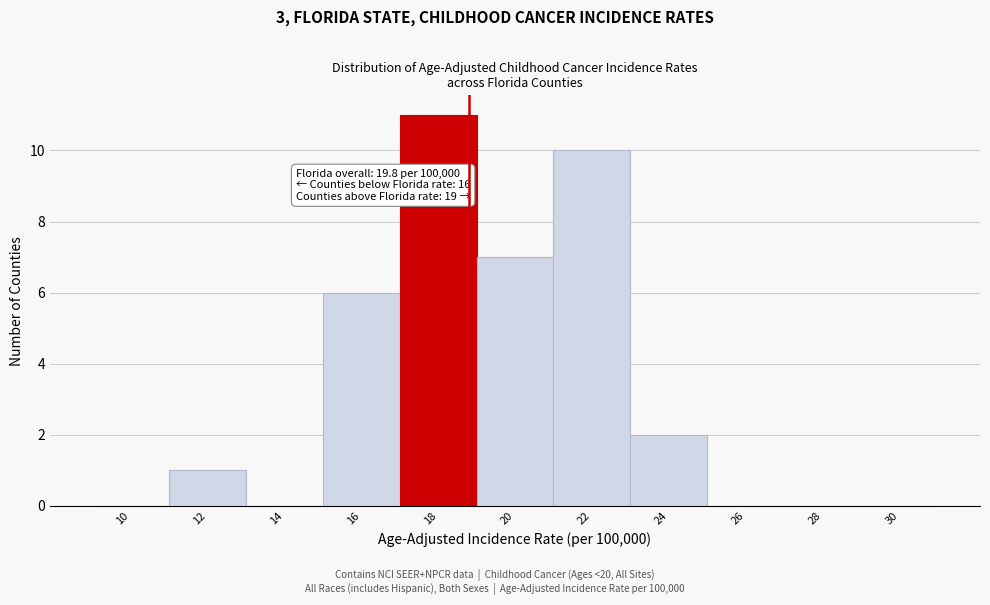

Reading left to right, list all the values displayed in this chart.

10=0	12=1	14=0	16=6	18=11	20=7	22=10	24=2	26=0	28=0	30=0